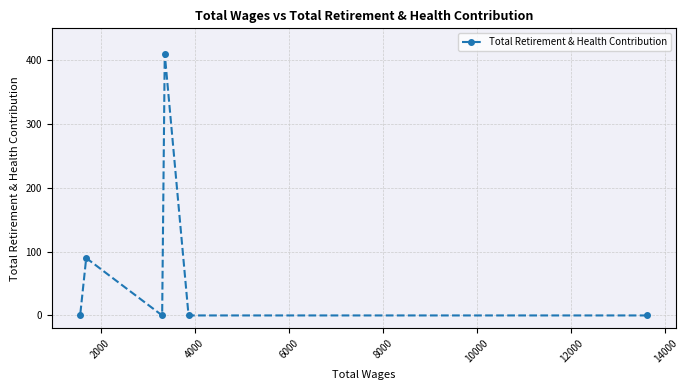

What is the difference between the second highest and second lowest values?

90